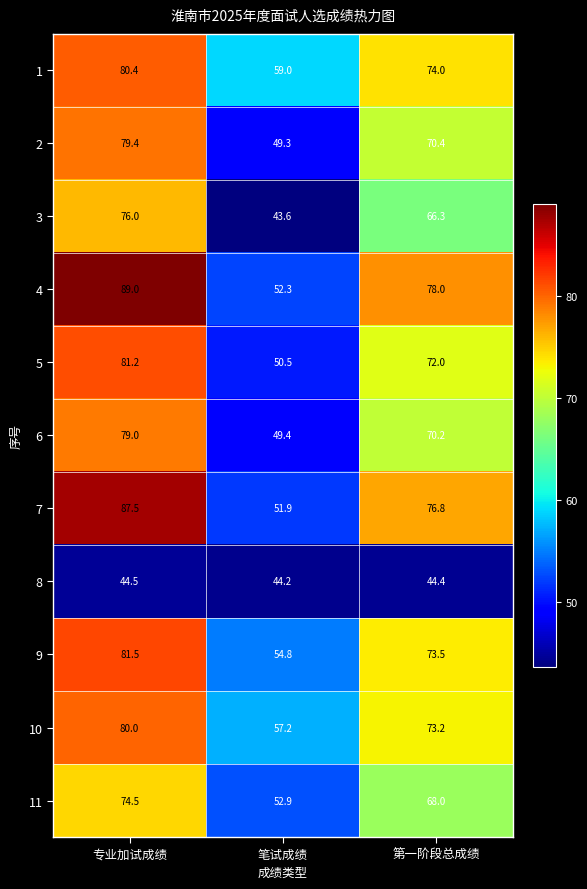

What is the approximate value of 2 at 专业加试成绩?

79.4